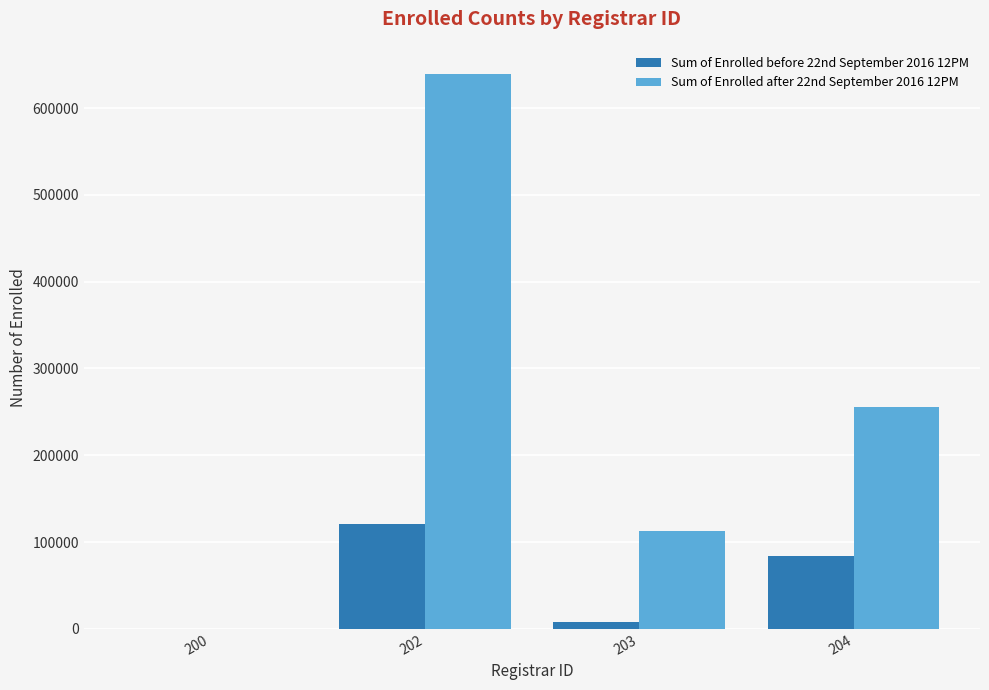

Where does the Sum of Enrolled before 22nd September 2016 12PM series first go above 83782?

202